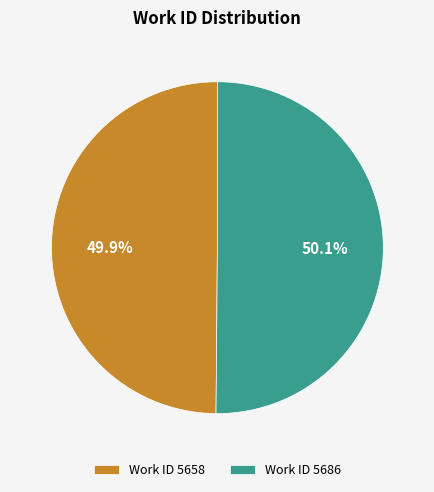

Approximately how many times larger is the value at Work ID 5658 compared to Work ID 5686?

1.0